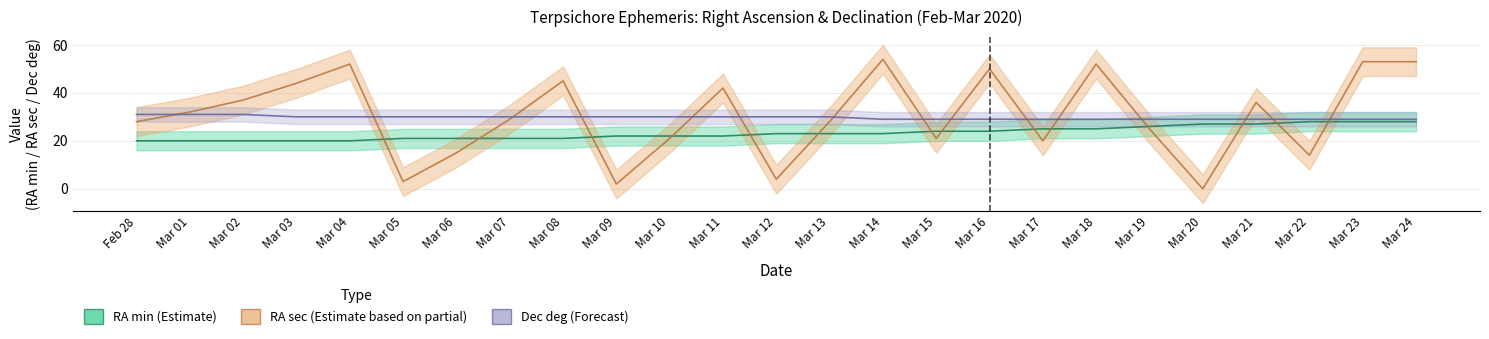

True or false: RA min (Estimate) has more than 0 interior local peaks.

False